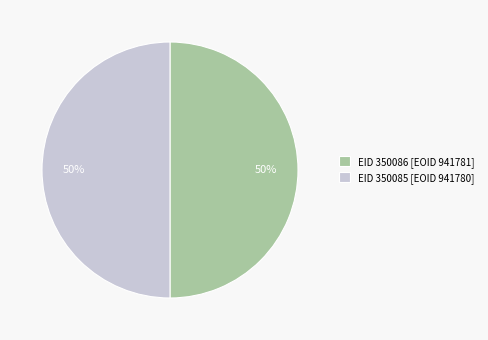

To the nearest percent, what percentage of the pie is EID 350085 [EOID 941780]?

50%